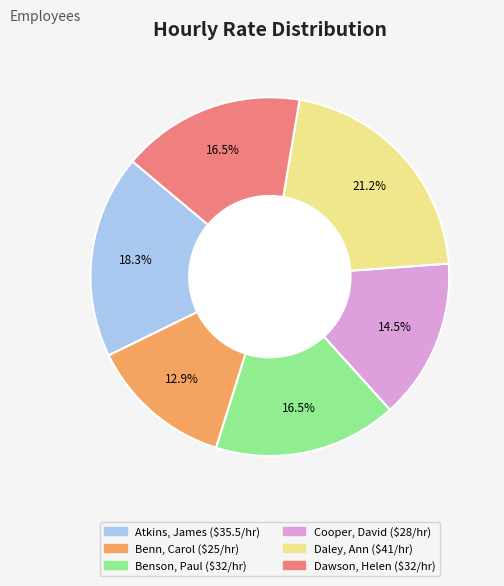

Is Daley, Ann the majority of the pie?

No